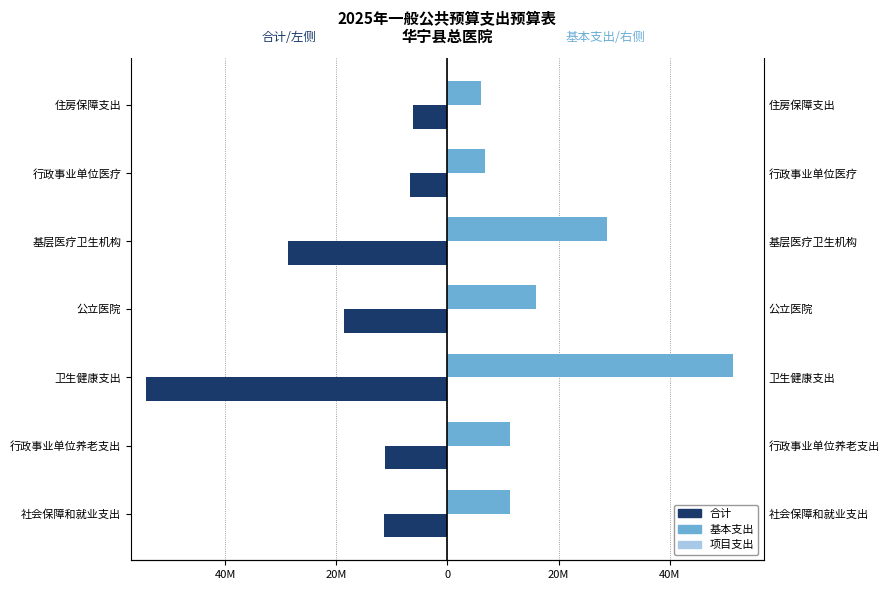

How many data points in 基本支出 are less than 11279892?

2